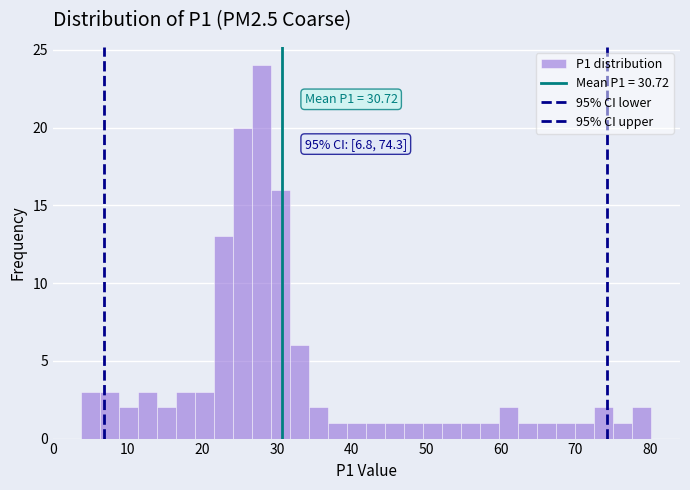

Read against the x-axis, roughly where is the centre of the tallest bar?

28